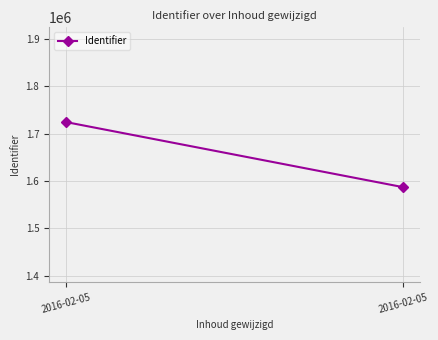

List the labels in order of value, smallest first.

2016-02-05, 2016-02-05